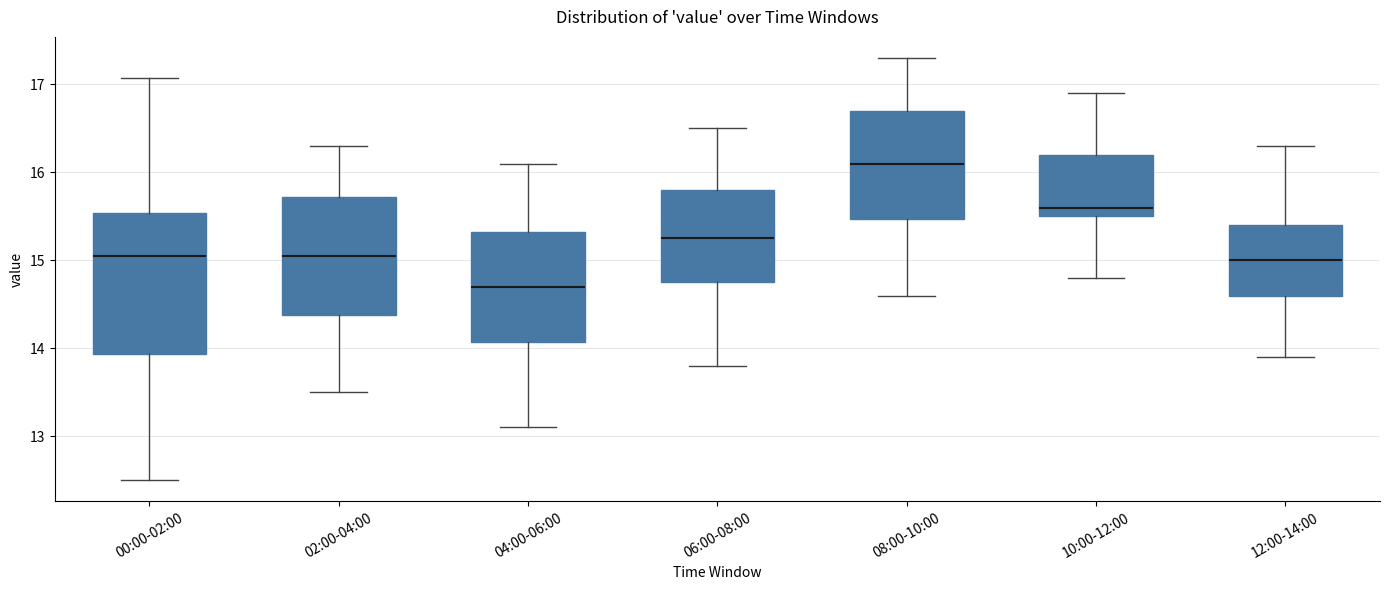

Reading left to right, read every box against the y-axis: the position of its median line, the range the box covers, and the ends of its whiskers. The values are not printed on the chart, so give them approximately, as read against the axis.

00:00-02:00: median 15.1, box 13.9 to 15.5, whiskers 12.5 to 17.1
02:00-04:00: median 15.1, box 14.4 to 15.7, whiskers 13.5 to 16.3
04:00-06:00: median 14.7, box 14.1 to 15.3, whiskers 13.1 to 16.1
06:00-08:00: median 15.3, box 14.8 to 15.8, whiskers 13.8 to 16.5
08:00-10:00: median 16.1, box 15.5 to 16.7, whiskers 14.6 to 17.3
10:00-12:00: median 15.6, box 15.5 to 16.2, whiskers 14.8 to 16.9
12:00-14:00: median 15.0, box 14.6 to 15.4, whiskers 13.9 to 16.3